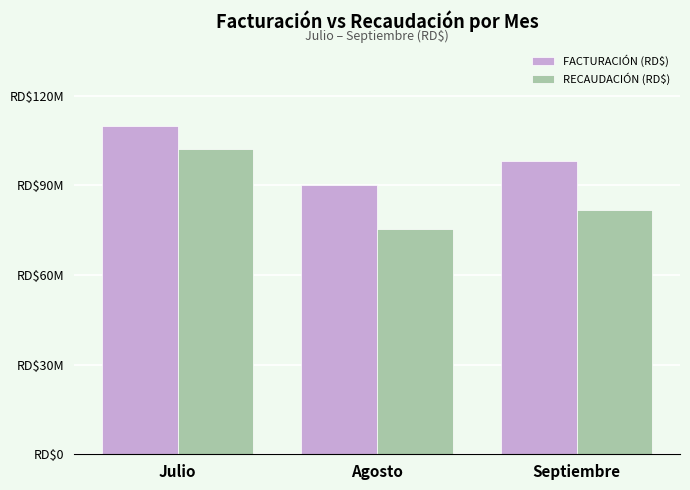

Which has a higher value, Agosto or Septiembre?

Septiembre